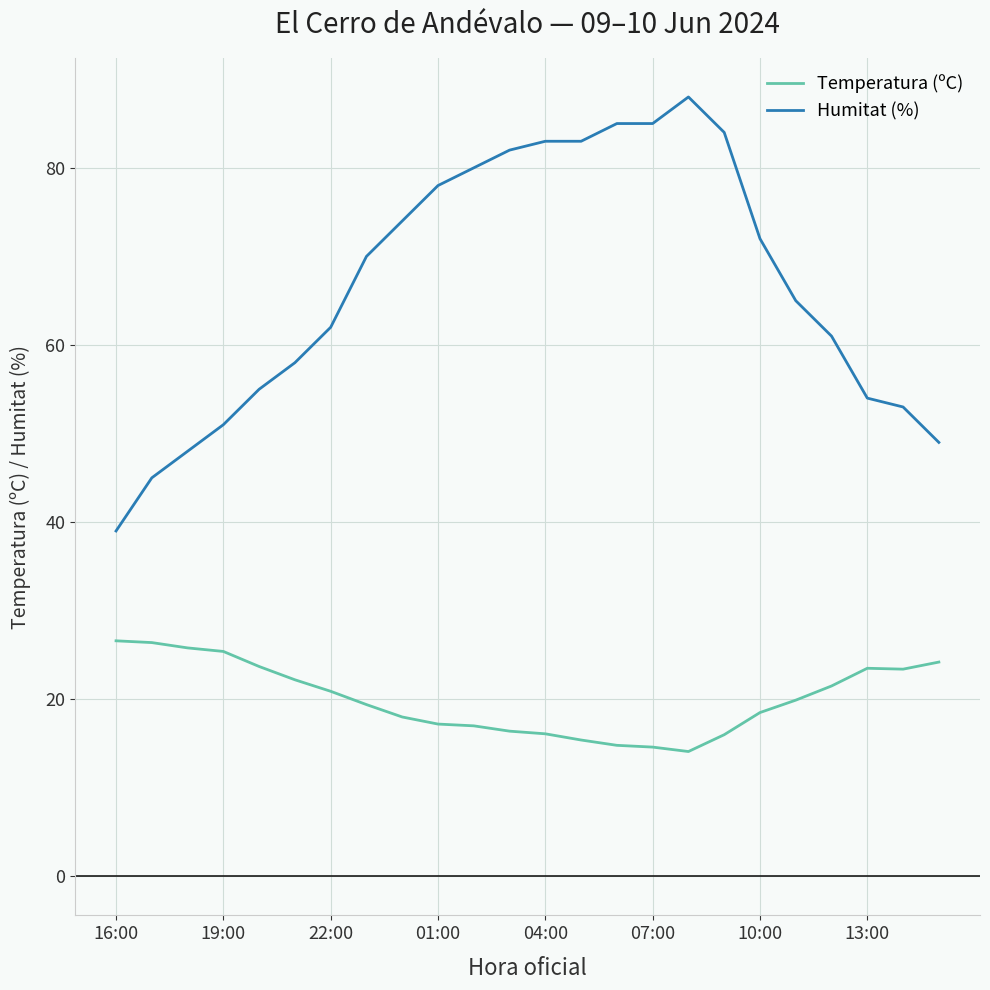

How many lines are shown in the chart?

2